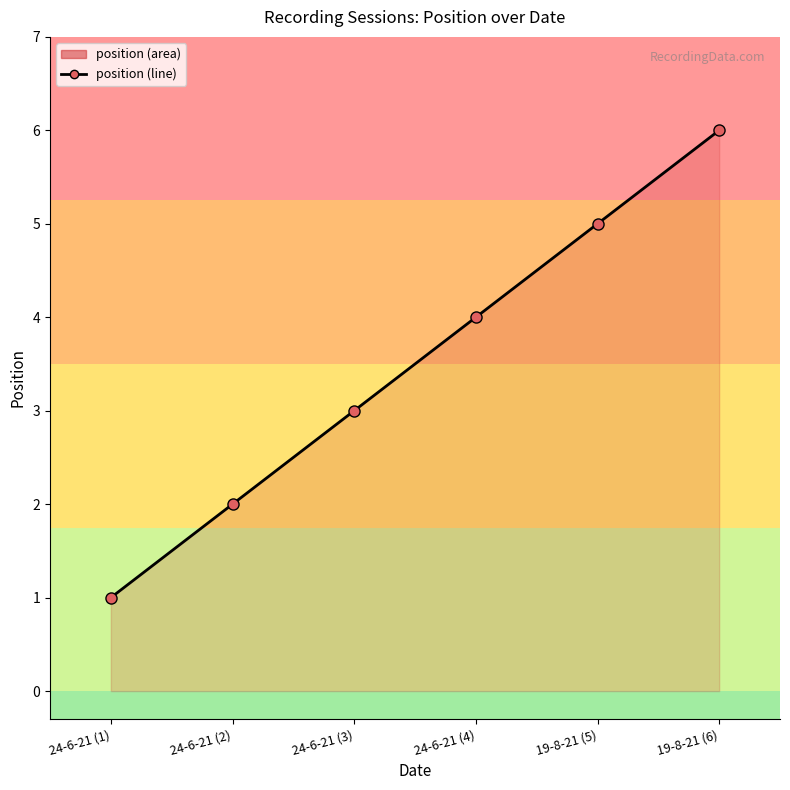

Is it true that the value at 19-8-21 (5) is 5?

True